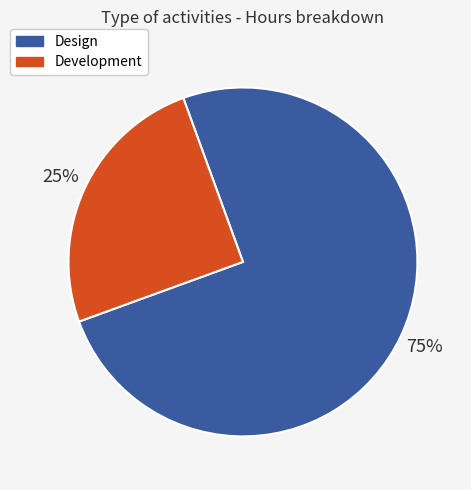

Is the sum of Design and Development greater than half?

Yes